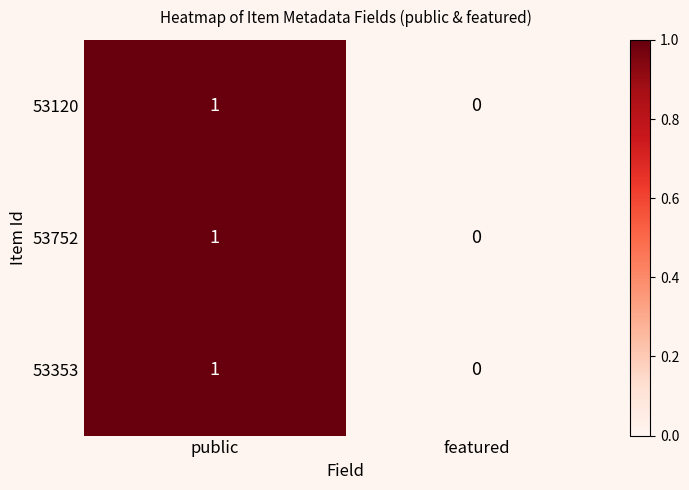

At which label is 53120 closest to 0?

featured